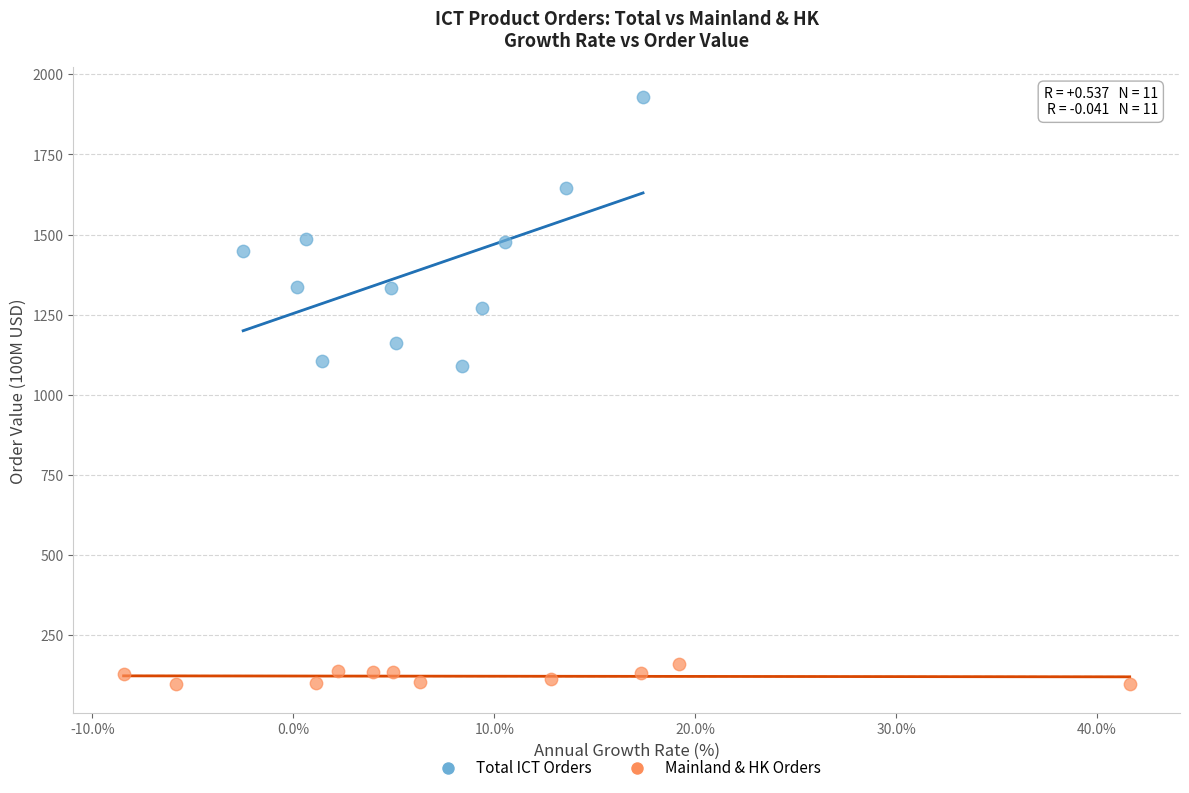

Which series reaches the minimum Y coordinate?

Mainland & HK Orders